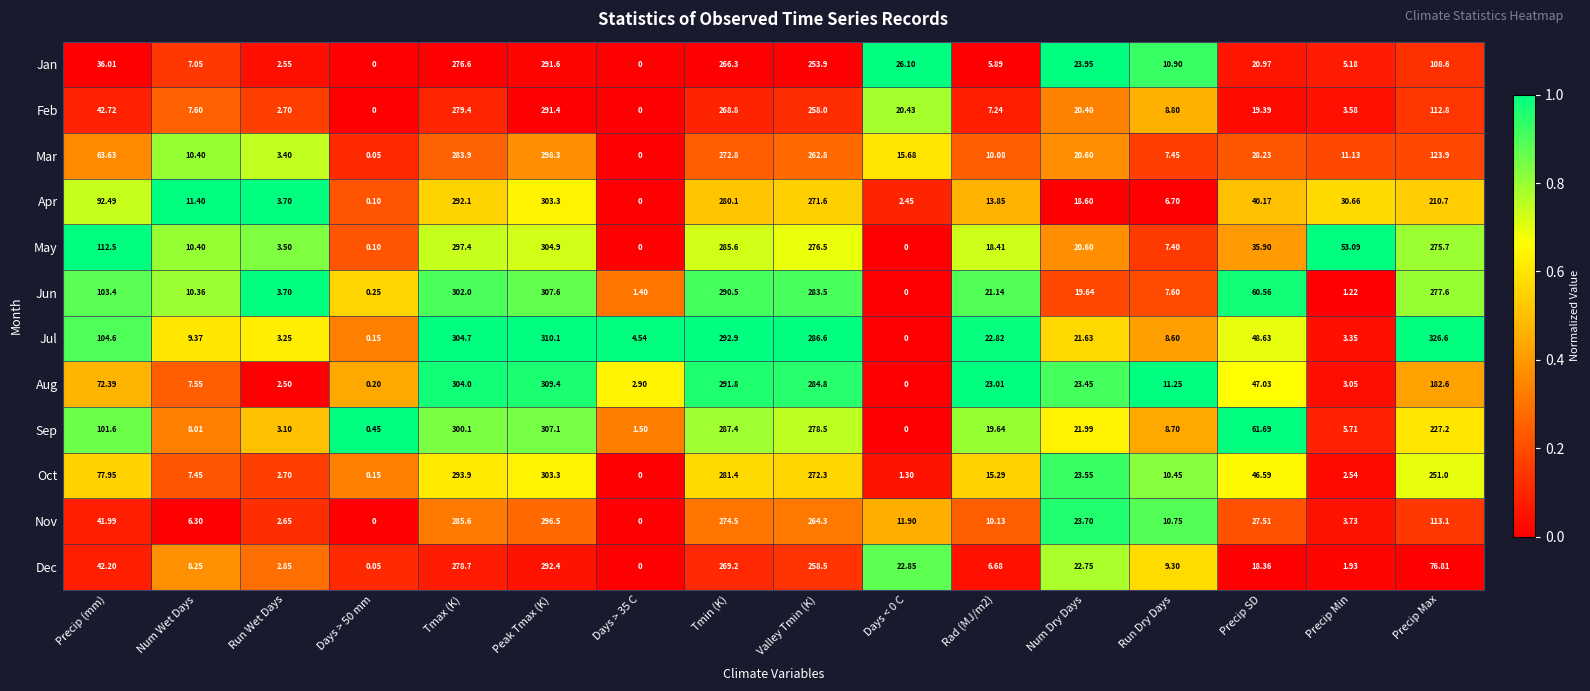

At which category is the sum across all series the highest?

Peak Tmax (K)